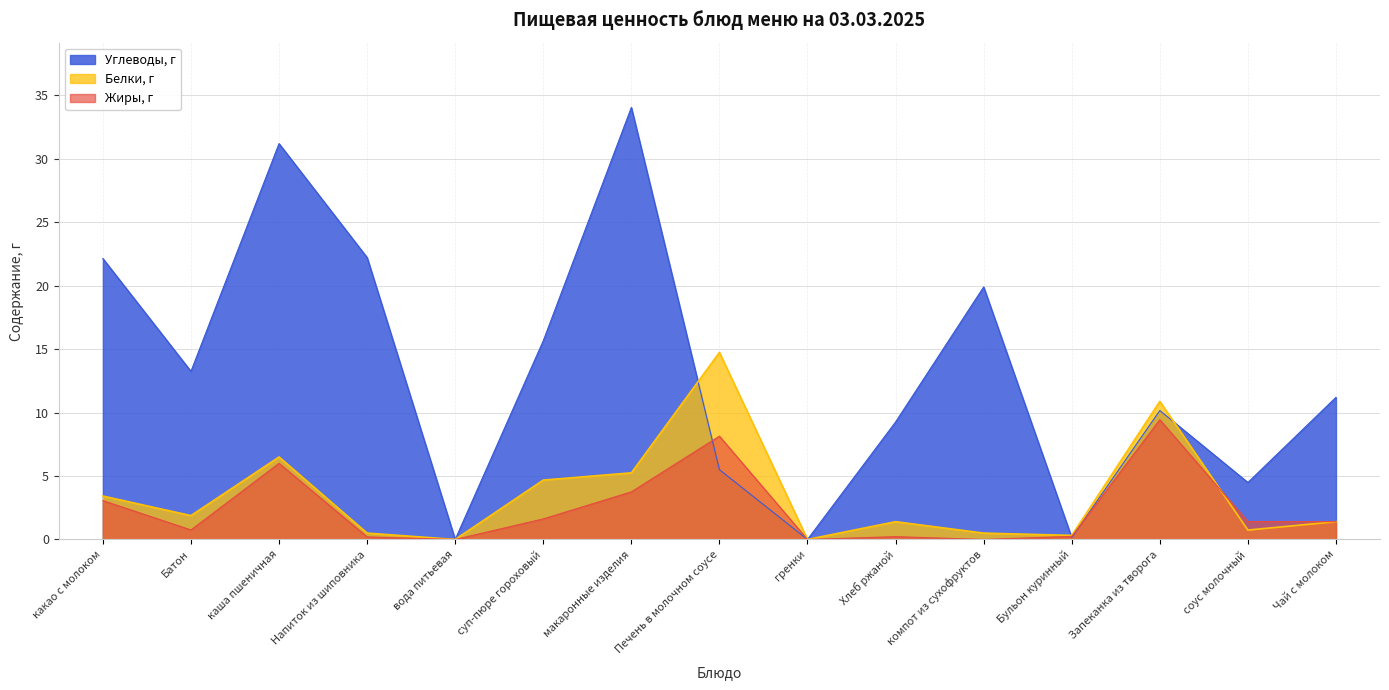

The value of Жиры, г at Напиток из шиповника is 0.2. True or false?

True